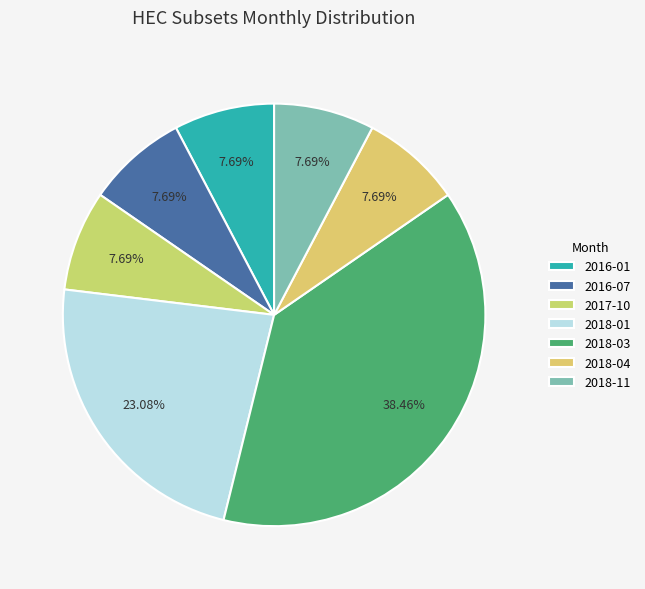

Does any single category account for the majority?

No